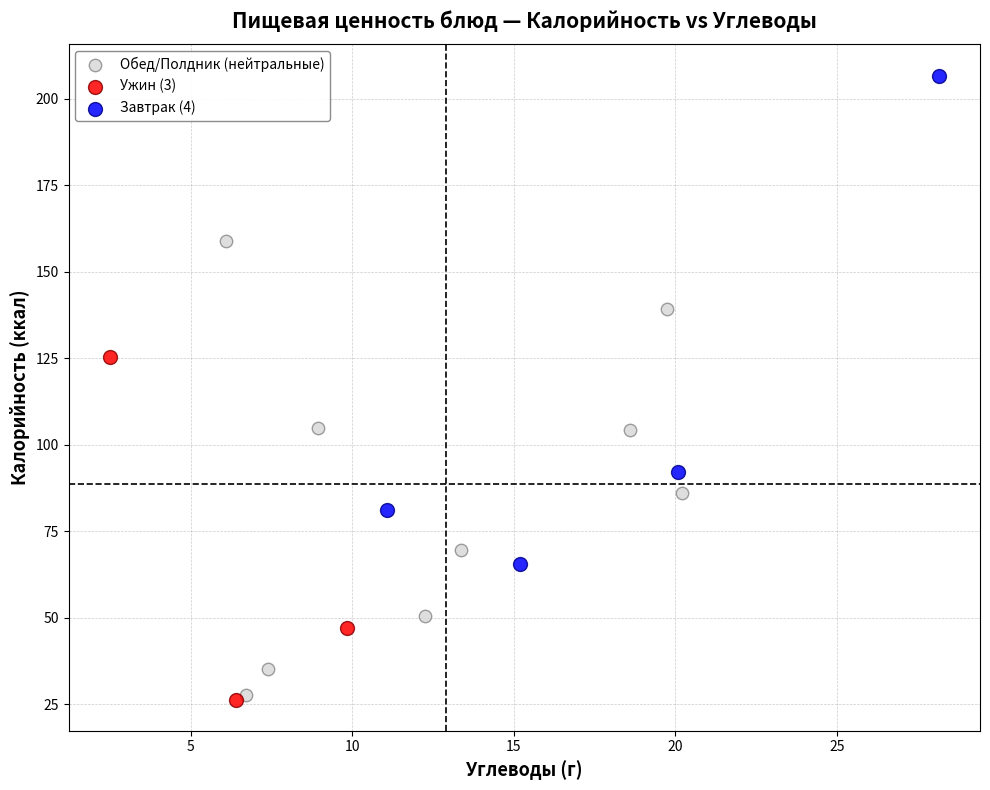

Which series contains the highest Y value?

Завтрак (4)